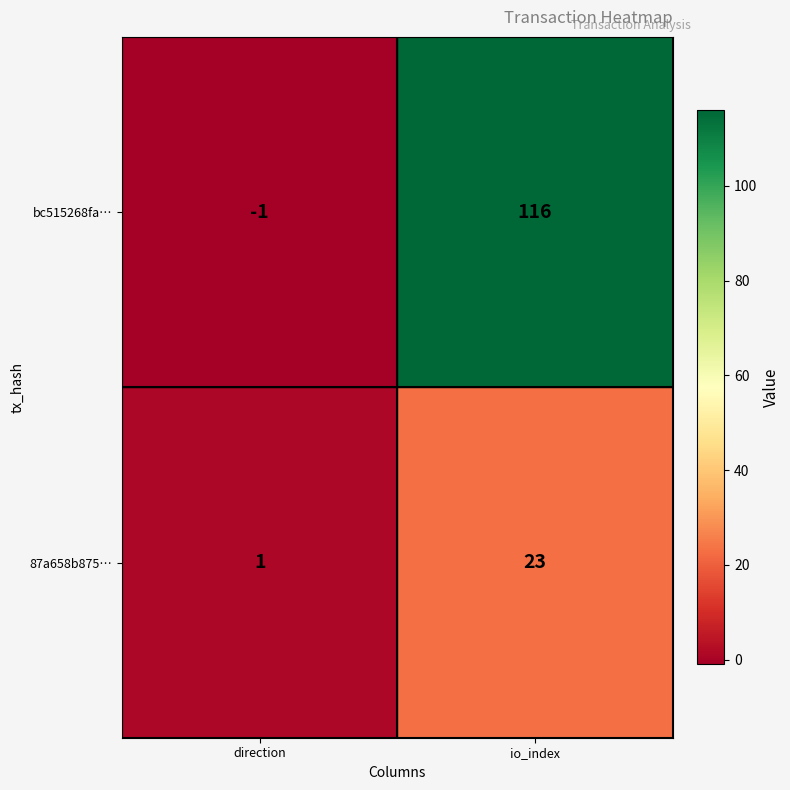

Is it true that bc515268fa… equals 171 at io_index?

False